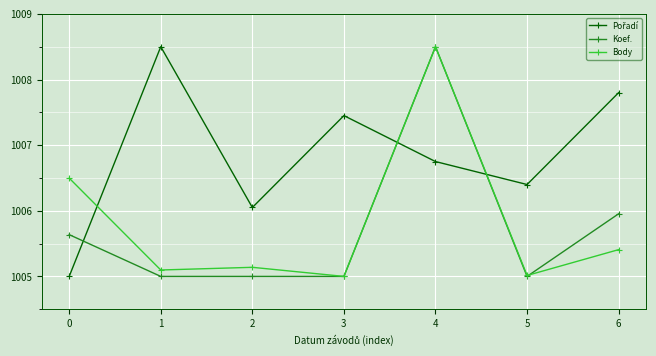

At which category is the sum across all series the highest?

4